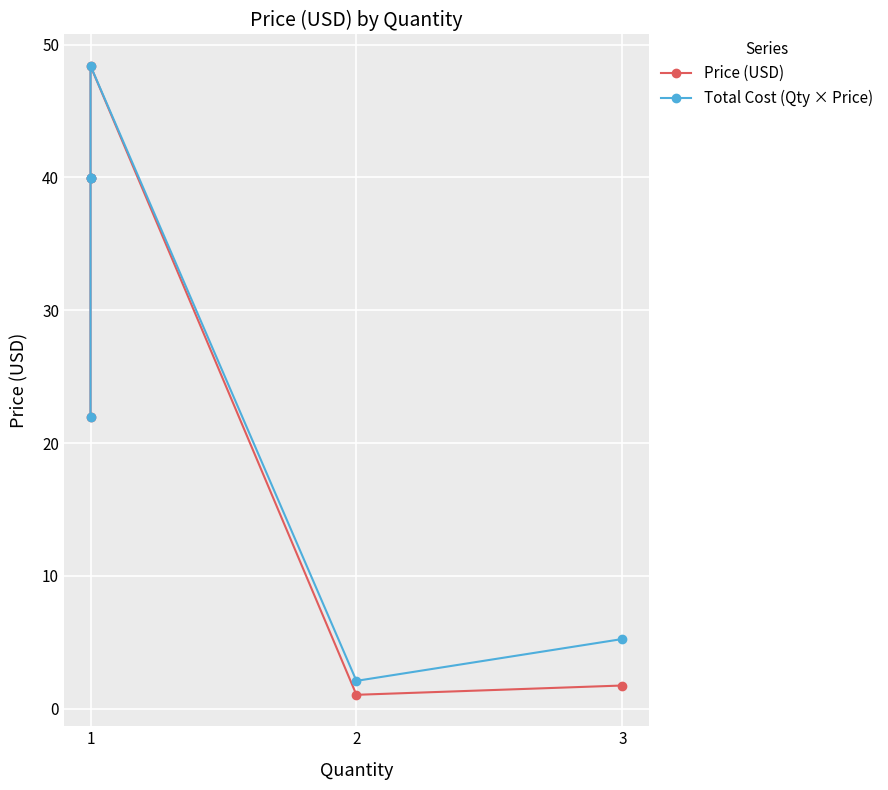

True or false: Total Cost (Qty × Price) has more than 2 points higher than both neighbors.

False